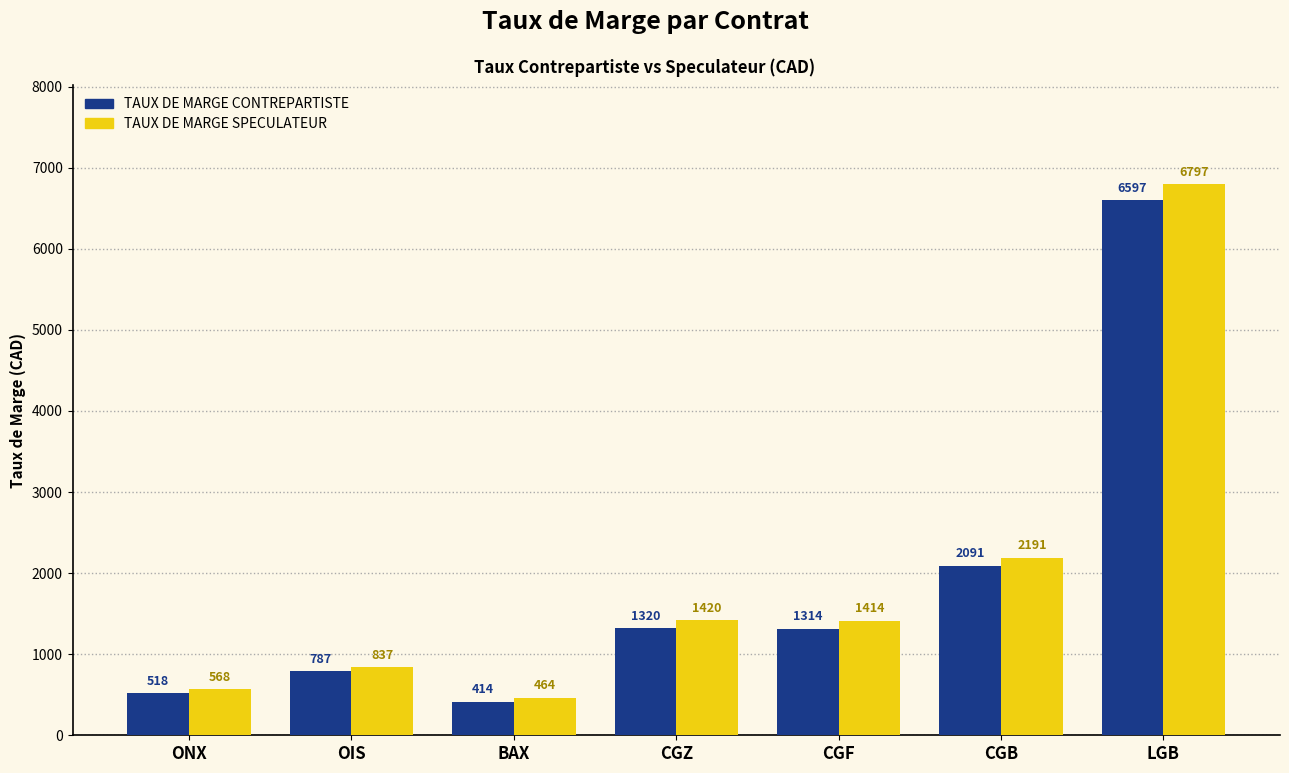

Reading left to right, transcribe all the data shown in this chart.

TAUX DE MARGE CONTREPARTISTE: ONX=518	OIS=787	BAX=414	CGZ=1320	CGF=1314	CGB=2091	LGB=6597
TAUX DE MARGE SPECULATEUR: ONX=568	OIS=837	BAX=464	CGZ=1420	CGF=1414	CGB=2191	LGB=6797